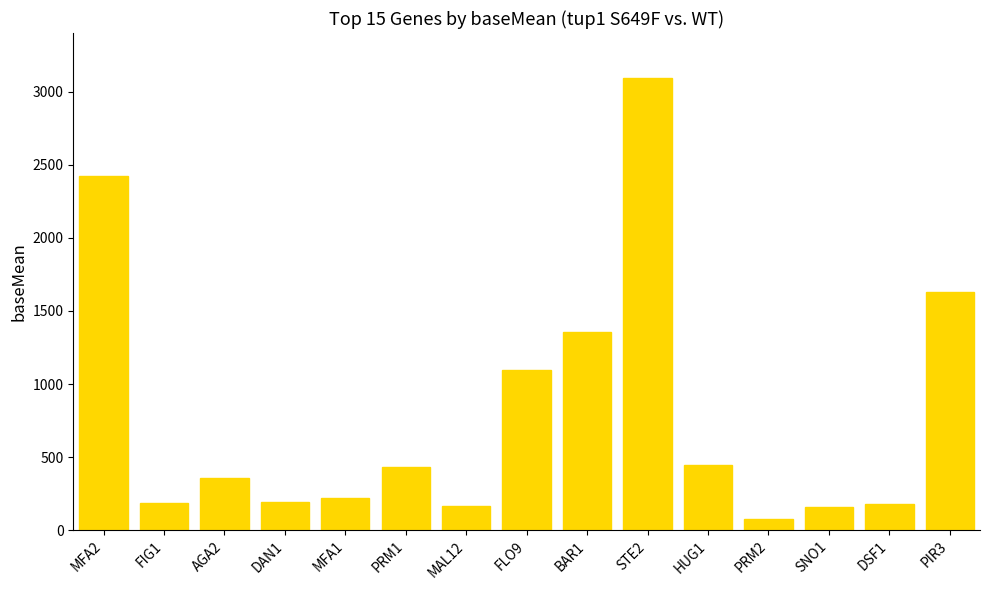

The chart shows a value of 156.5 at SNO1. True or false?

True